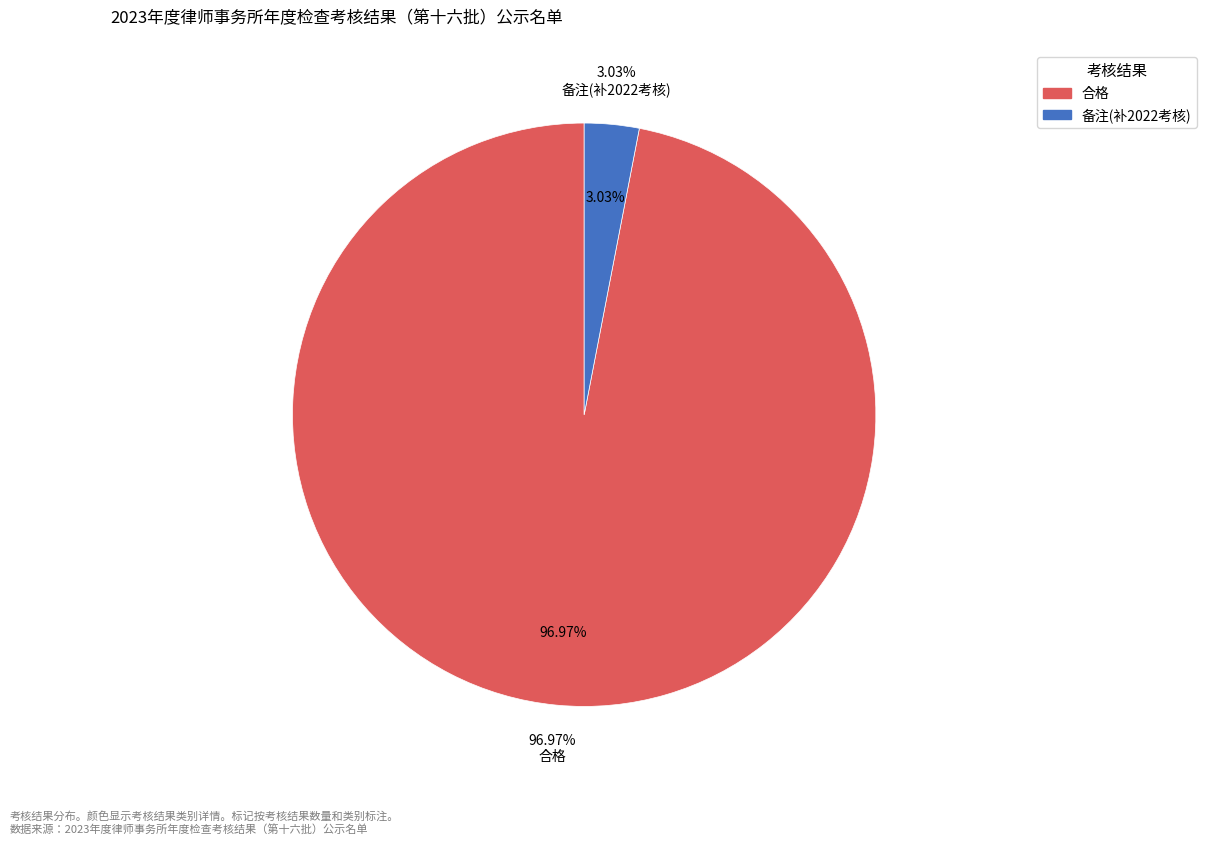

Count the number of slices in the pie.

2